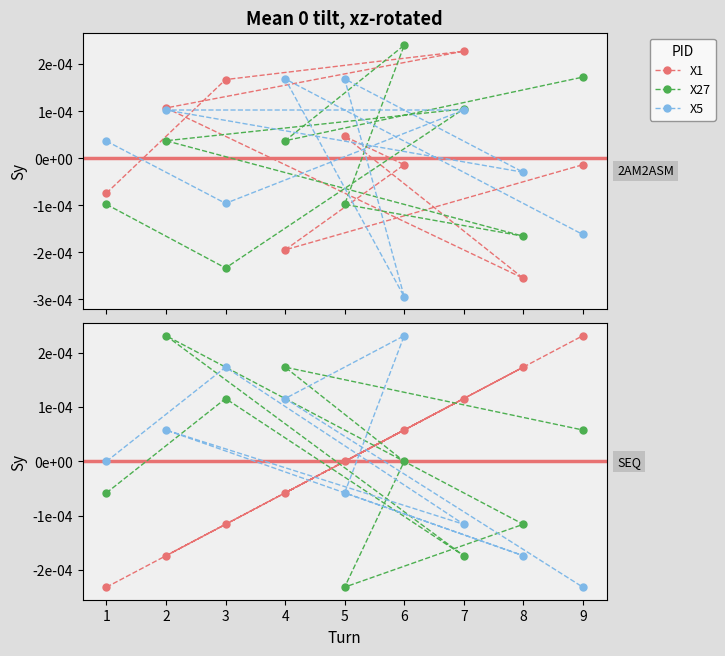

How many values in the X5 series are below 0?

4